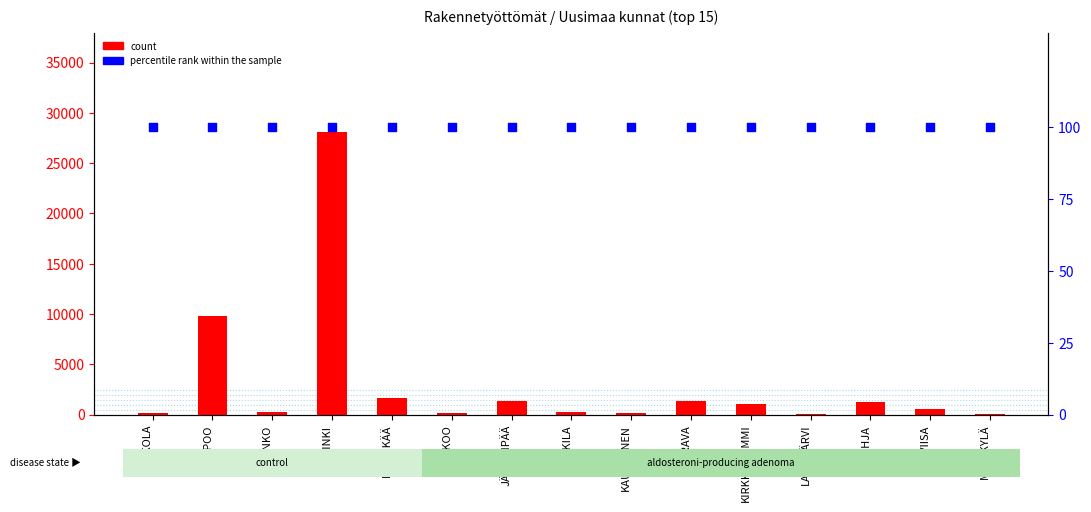

At how many categories does at least one series exceed 700?

7